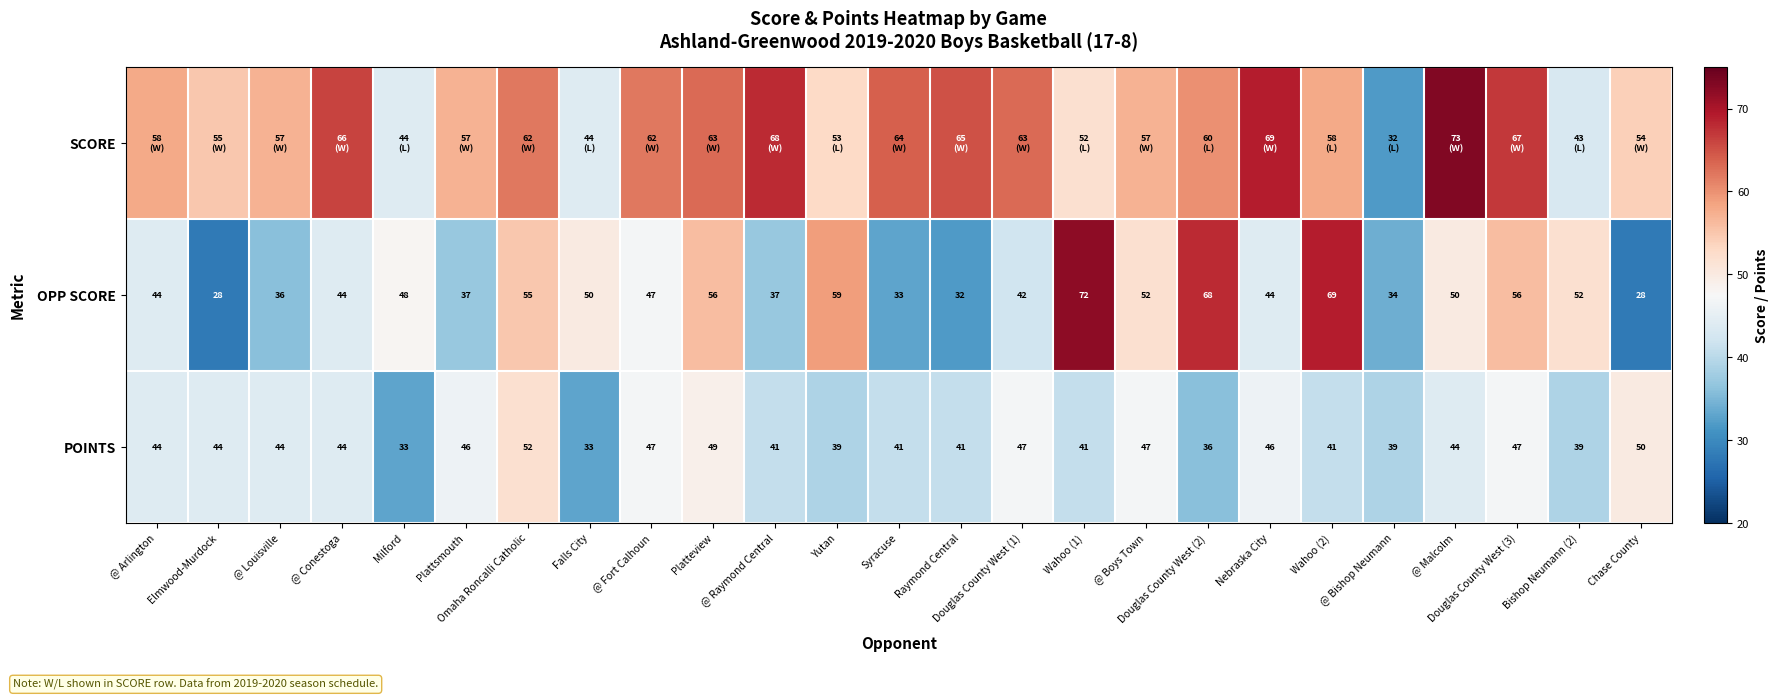

What is the greatest value displayed?

73